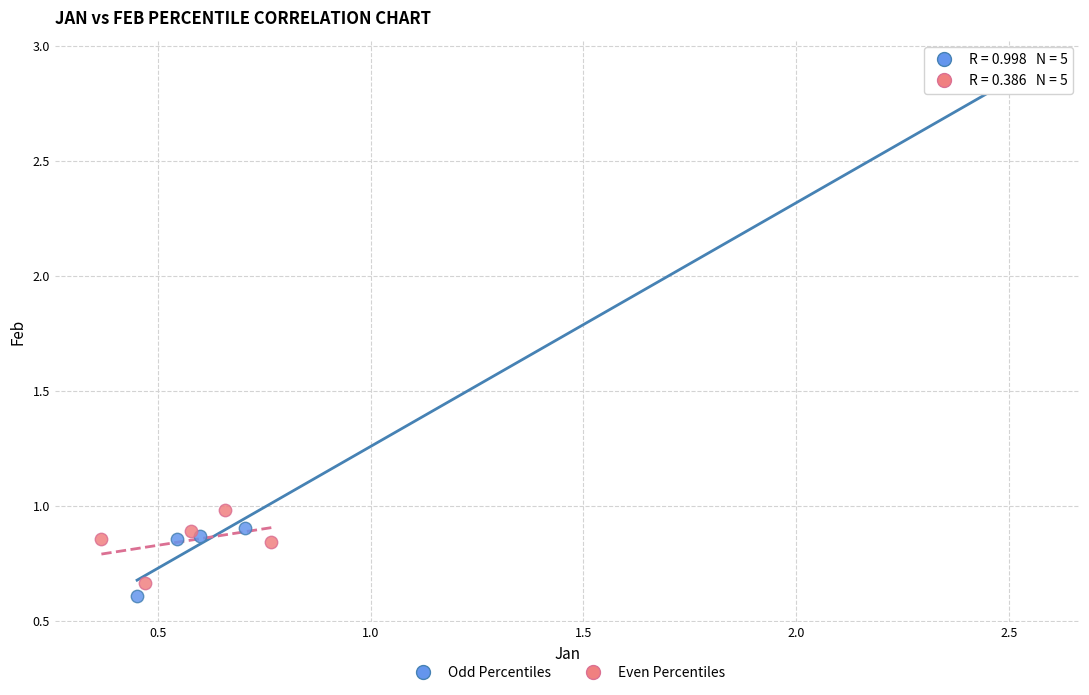

Which series reaches the maximum Y coordinate?

Odd Percentiles